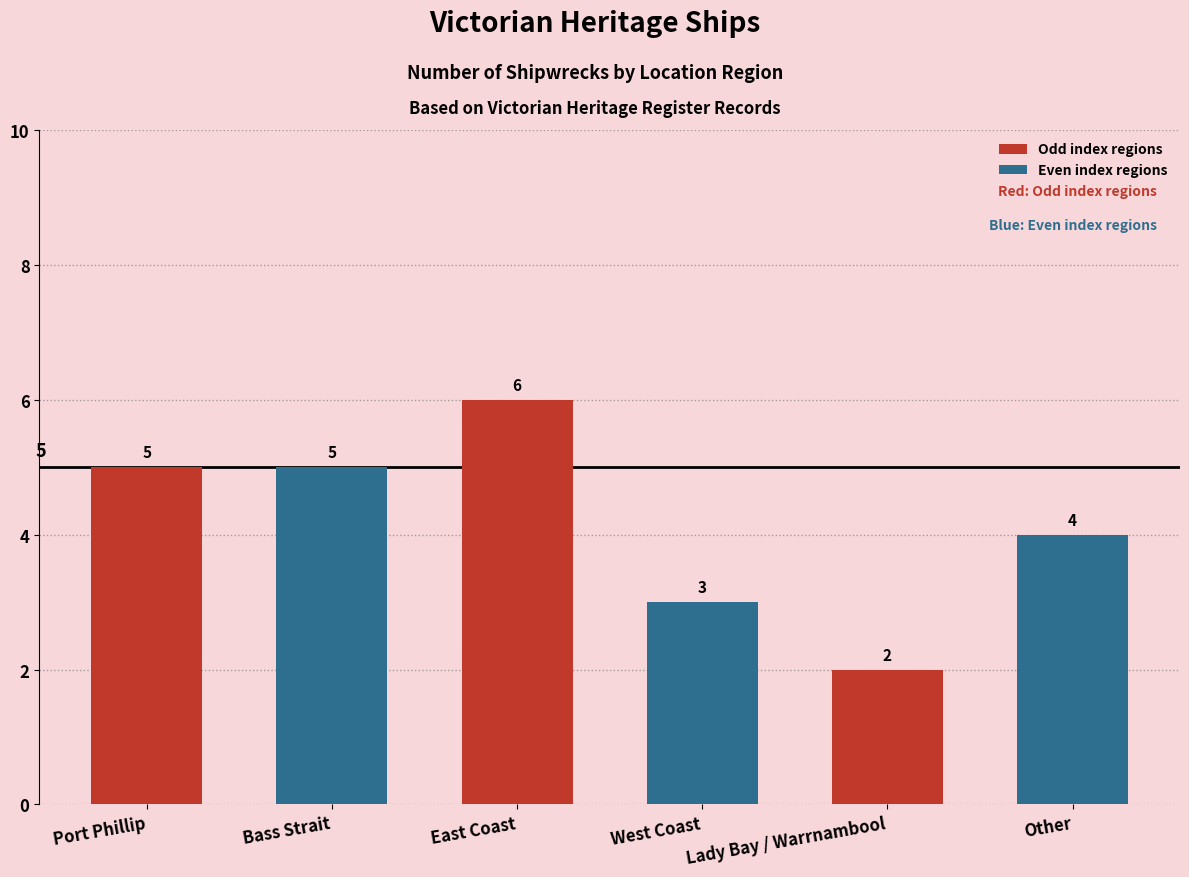

Count the values in the range 3 to 5.

4